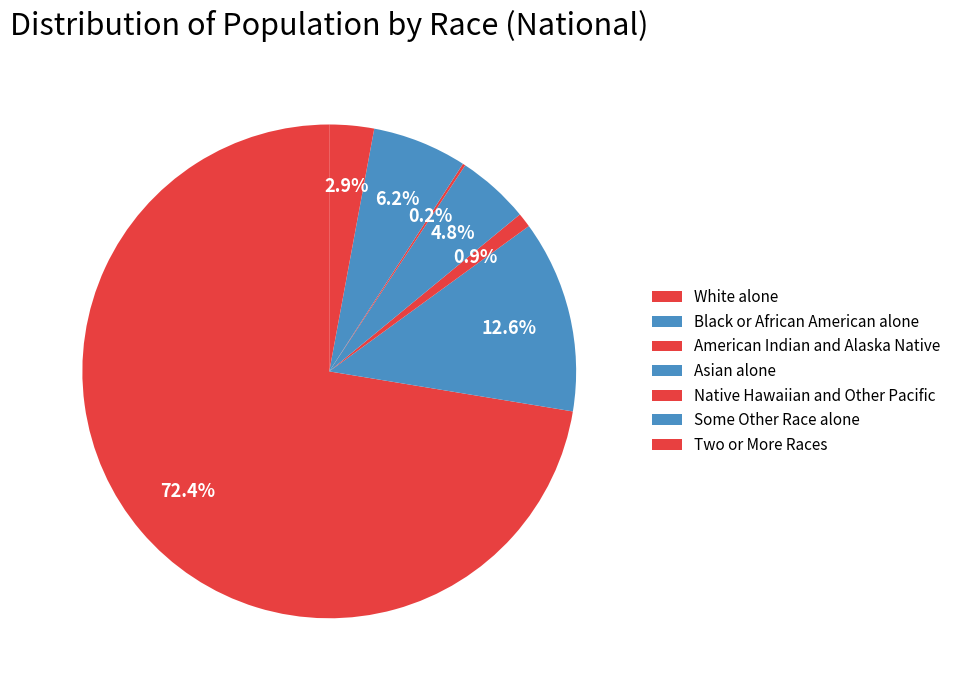

Is the sum of Asian alone and Native Hawaiian and Other Pacific greater than half?

No